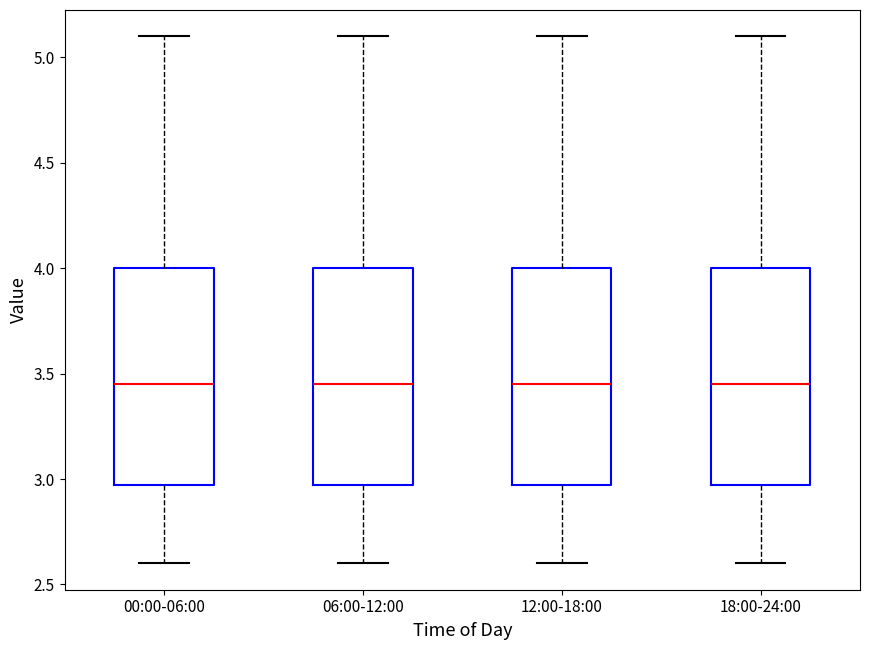

Reading left to right, read every box against the y-axis: the position of its median line, the range the box covers, and the ends of its whiskers. The values are not printed on the chart, so give them approximately, as read against the axis.

00:00-06:00: median 3.45, box 2.95 to 4.00, whiskers 2.60 to 5.10
06:00-12:00: median 3.45, box 2.95 to 4.00, whiskers 2.60 to 5.10
12:00-18:00: median 3.45, box 2.95 to 4.00, whiskers 2.60 to 5.10
18:00-24:00: median 3.45, box 2.95 to 4.00, whiskers 2.60 to 5.10